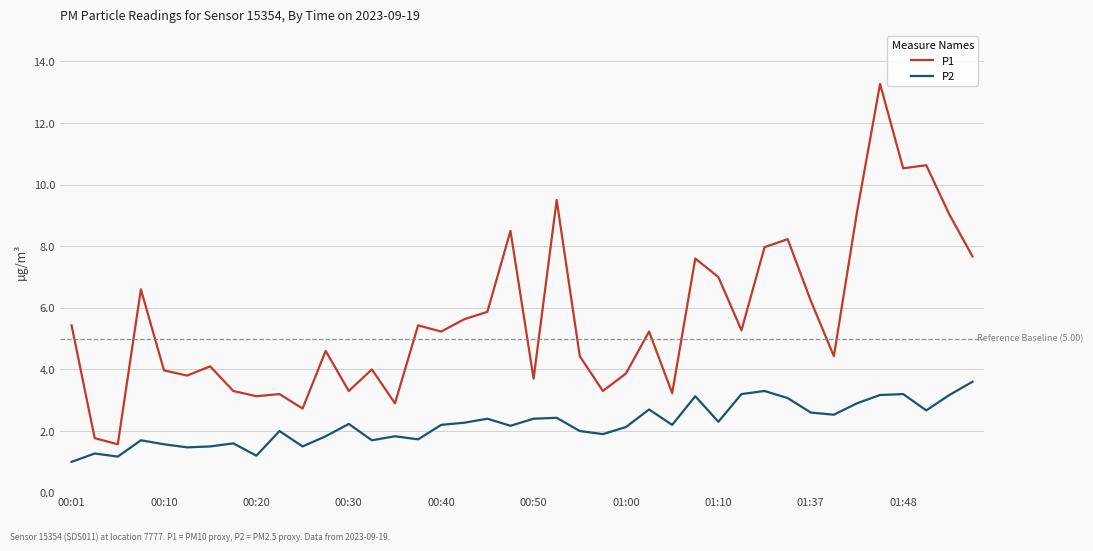

True or false: P1 and P2 intersect in this chart.

False